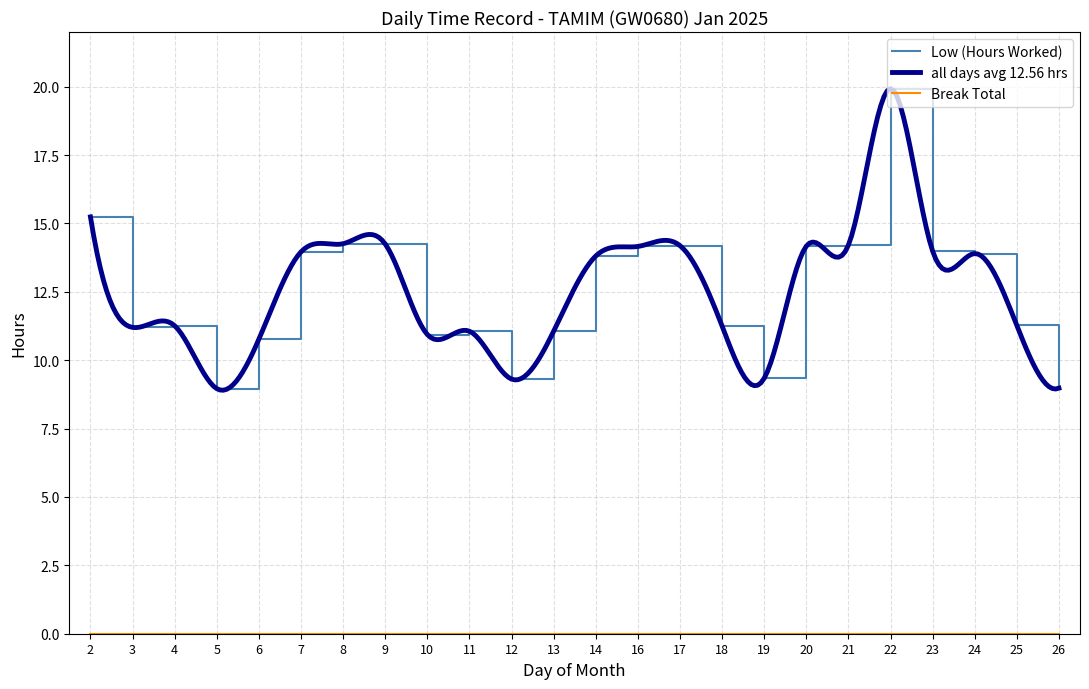

What is the value of the 13th point from the left?

13.8